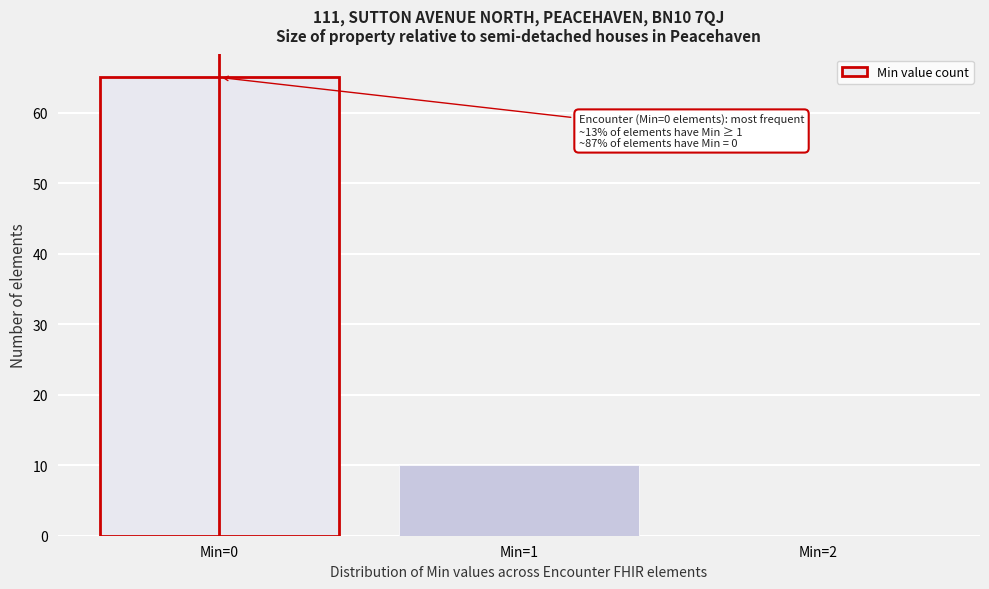

Reading right to left, extract all data points from this chart.

Min=2=0	Min=1=10	Min=0=65